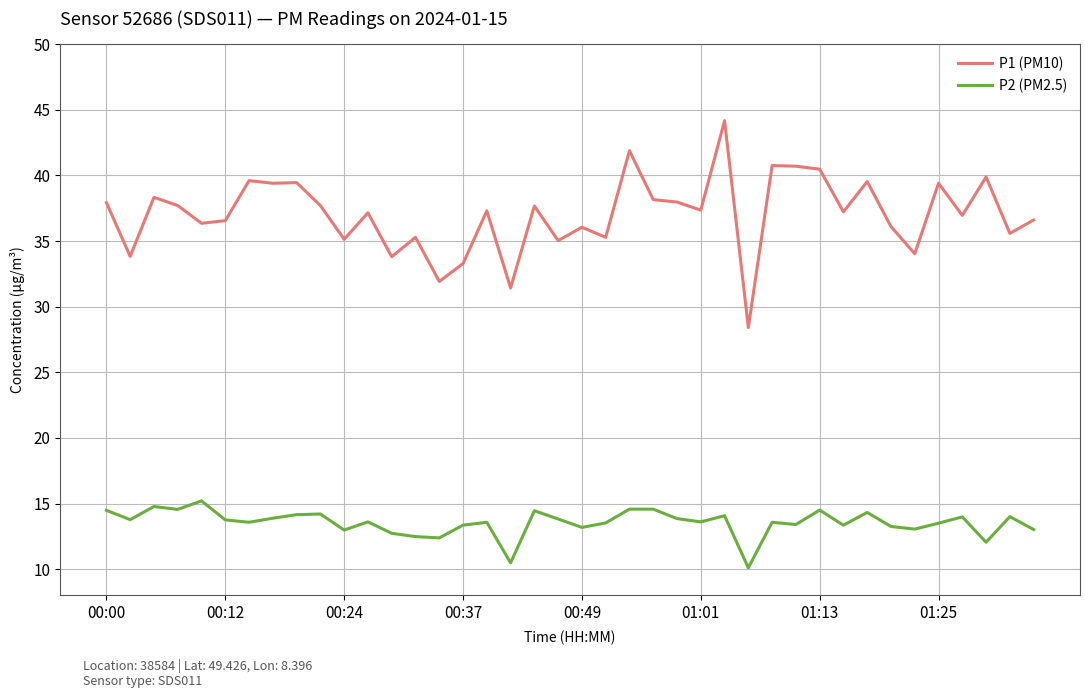

Which series has the largest total across all categories?

P1 (PM10)